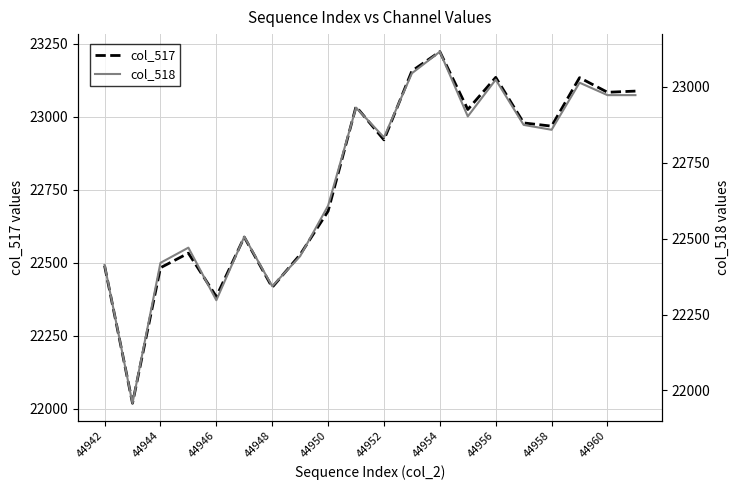

Which series has the largest range (max minus min)?

col_517